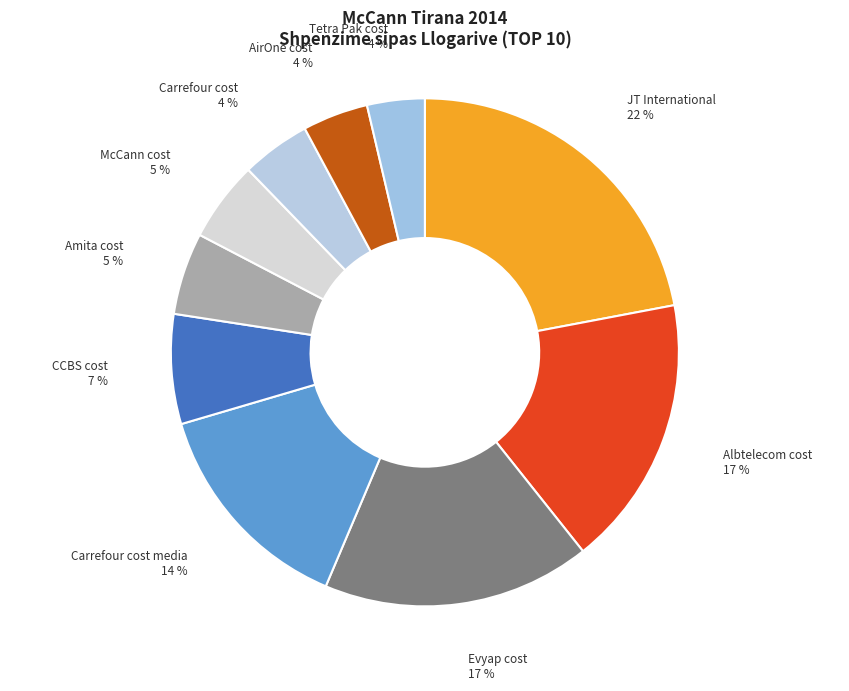

Count the number of slices in the pie.

10